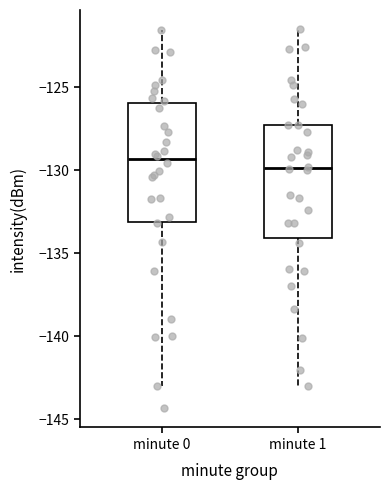

Reading left to right, transcribe this box plot: for each box, give where its median line is, the range the box spans, and where its two whiskers end, as read against the y-axis. The values are not printed on the chart, so give them approximately, as read against the axis.

minute 0: median -129.5, box -133.0 to -126.0, whiskers -143.0 to -121.5
minute 1: median -130.0, box -134.0 to -127.5, whiskers -143.0 to -121.5